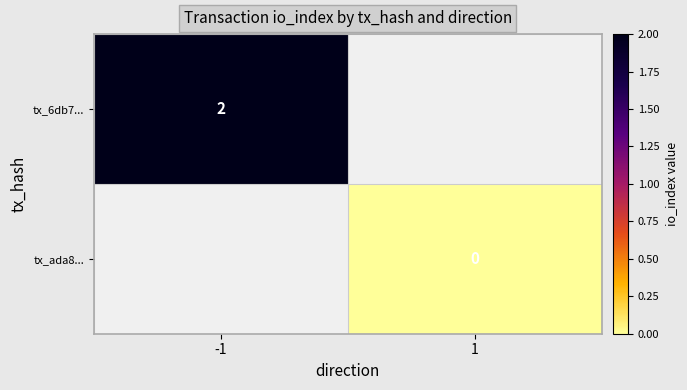

The value of tx_6db7... at -1 is 1. True or false?

False